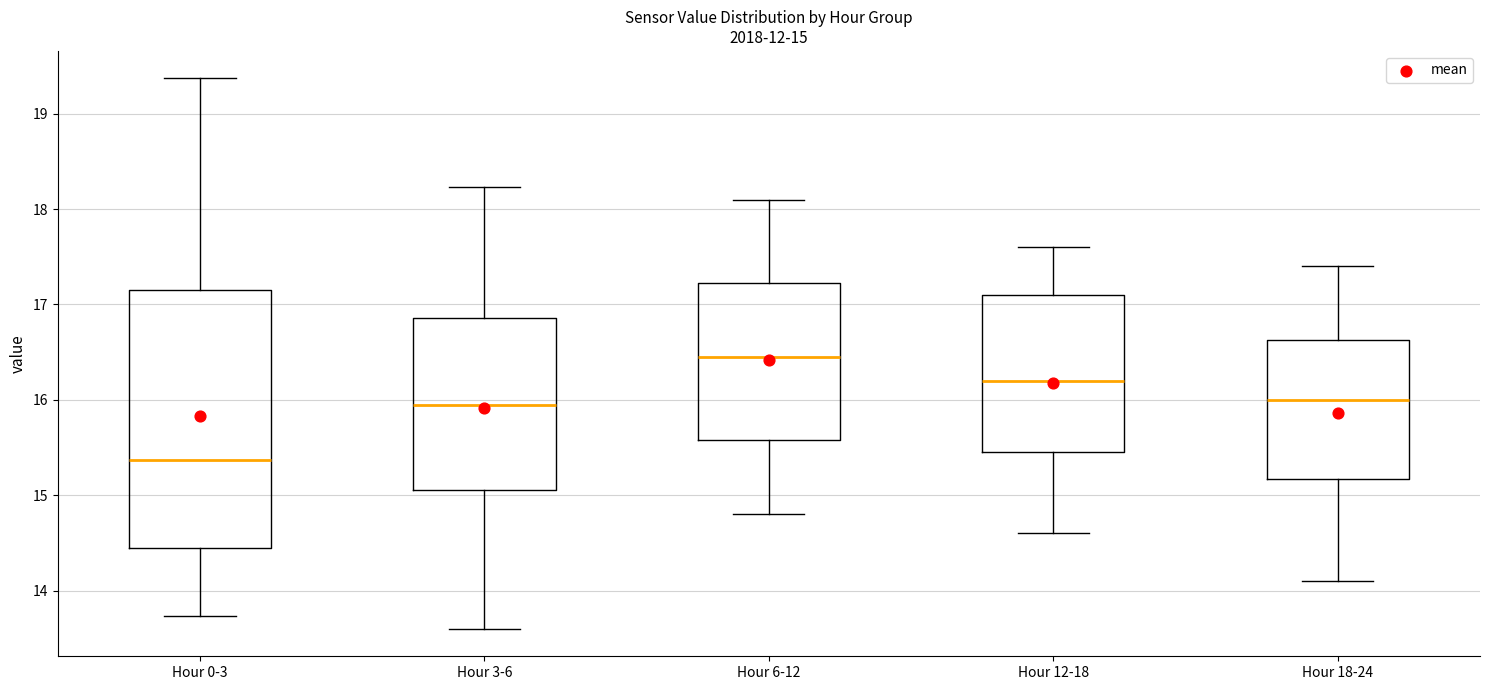

Which box's median line is the lowest?

Hour 0-3